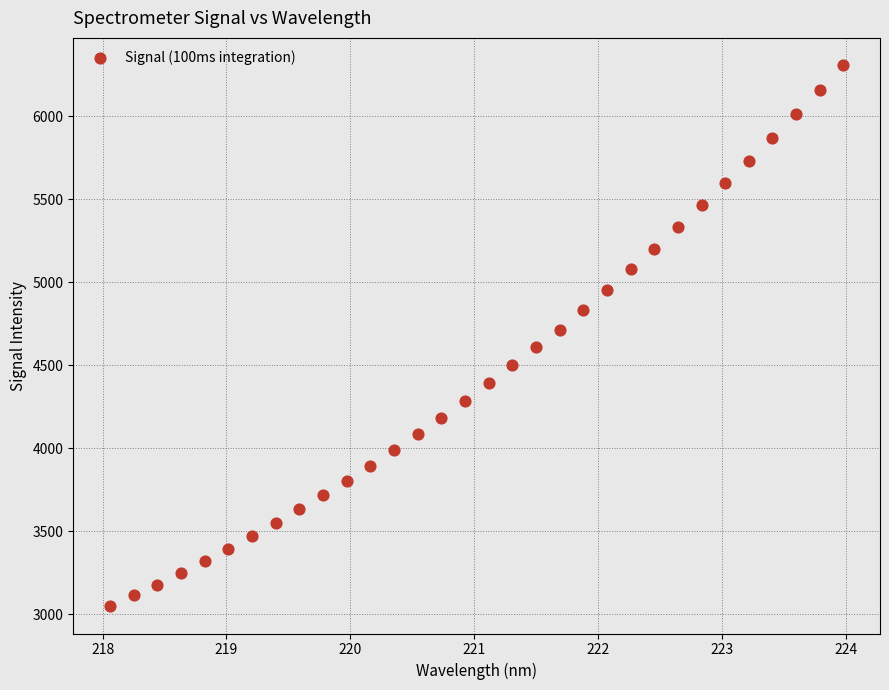

What is the range of Y values (max minus min)?

3262.4